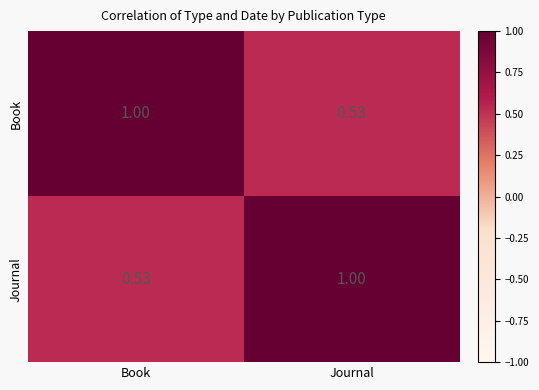

Which category has the lowest value in the Book series?

Journal